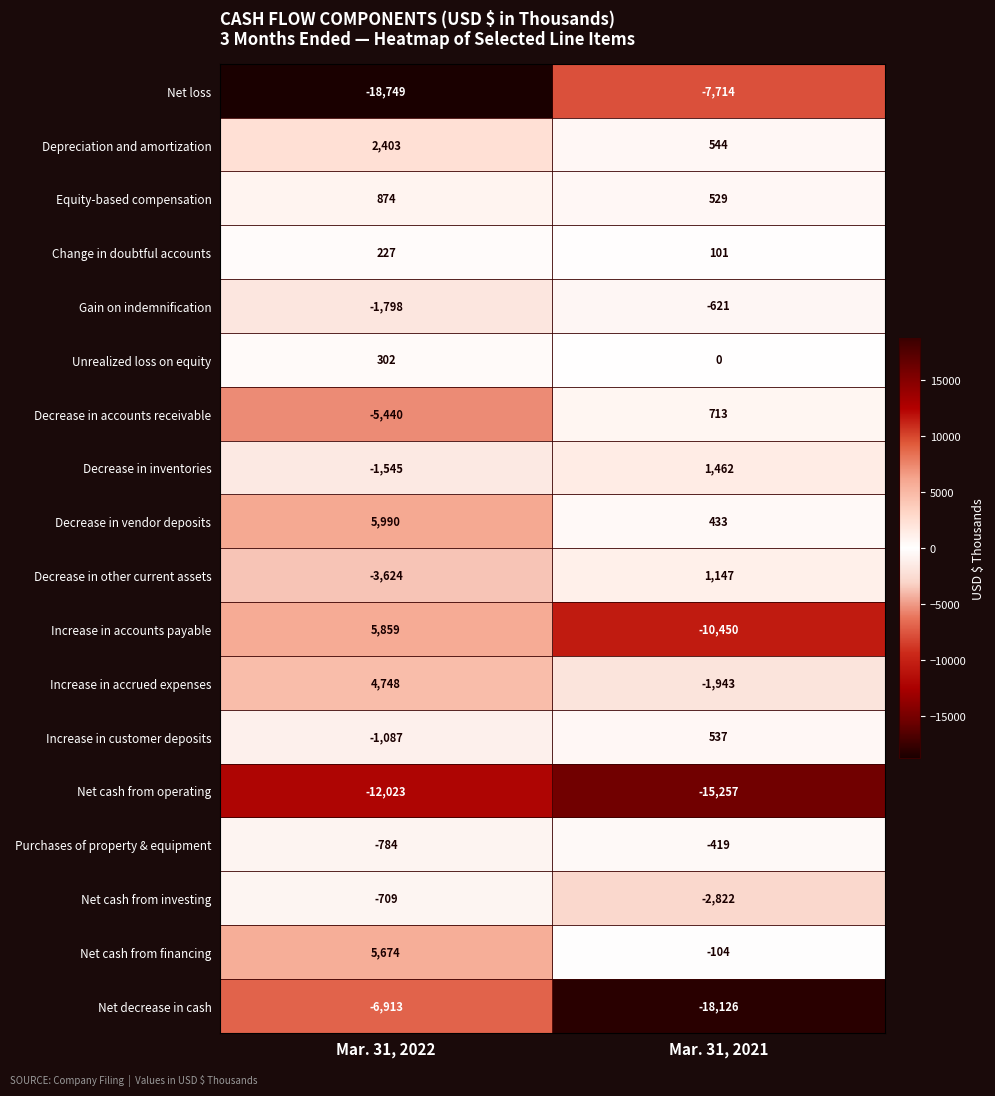

Which label corresponds to the largest value in the chart?

Mar. 31, 2022